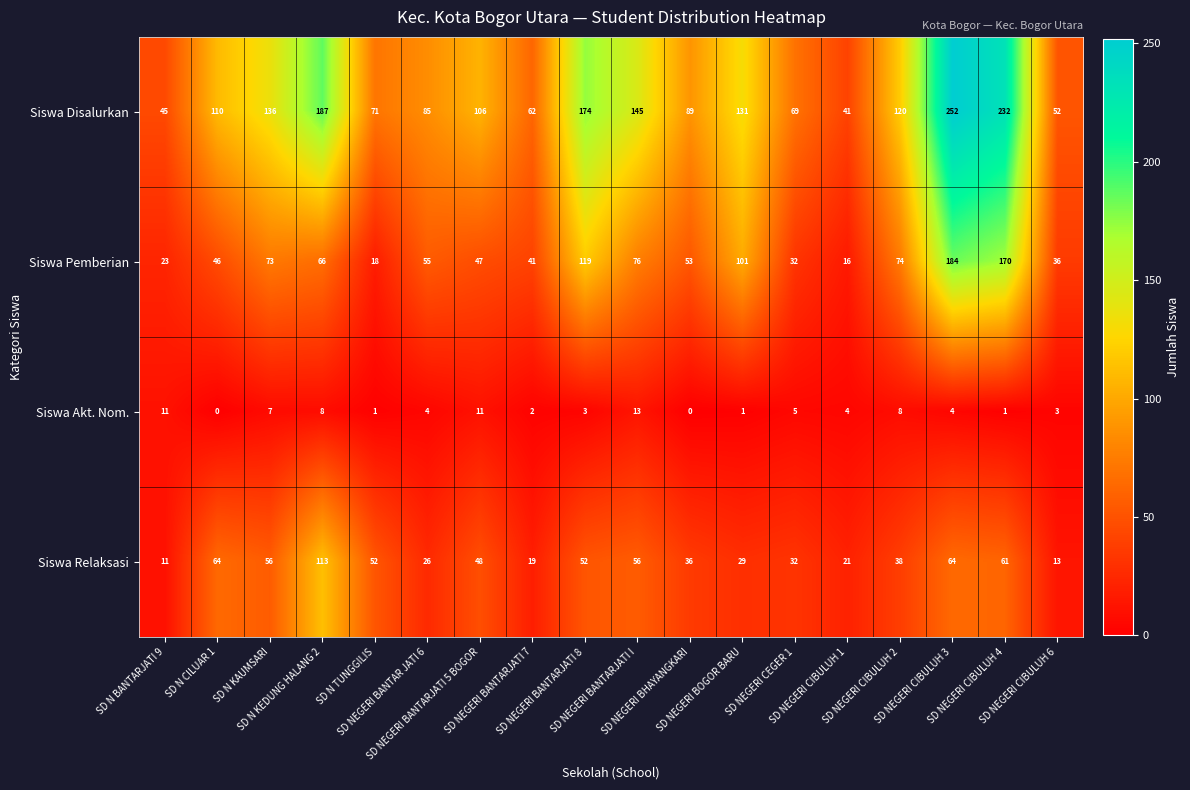

What is the difference between the maximum and minimum values in the Siswa Disalurkan series?

211